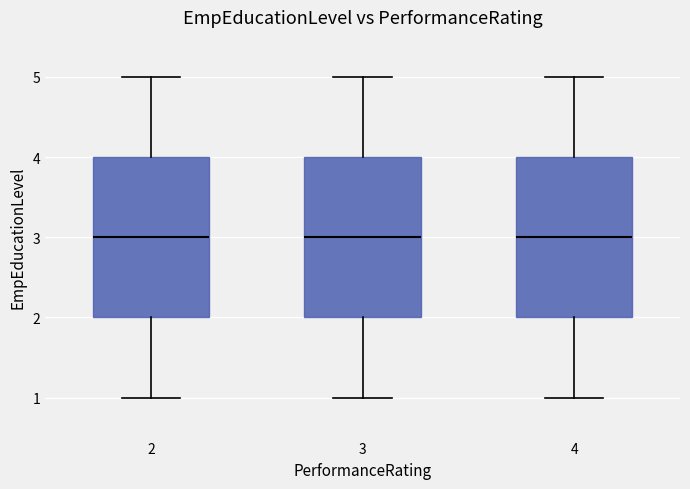

Reading left to right, transcribe this box plot: for each box, give where its median line is, the range the box spans, and where its two whiskers end, as read against the y-axis. The values are not printed on the chart, so give them approximately, as read against the axis.

2: median 3, box 2 to 4, whiskers 1 to 5
3: median 3, box 2 to 4, whiskers 1 to 5
4: median 3, box 2 to 4, whiskers 1 to 5